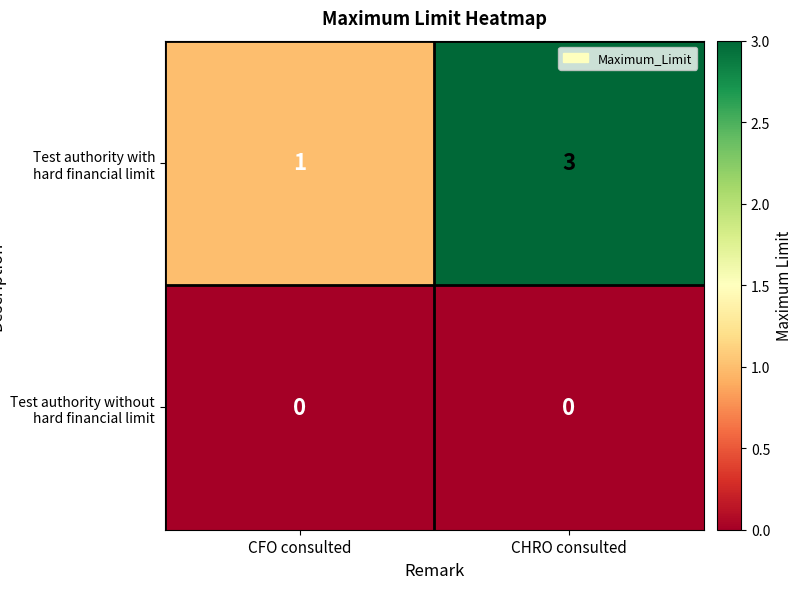

List the series in order of their overall mean, highest first.

Test authority with hard financial limit, Test authority without hard financial limit